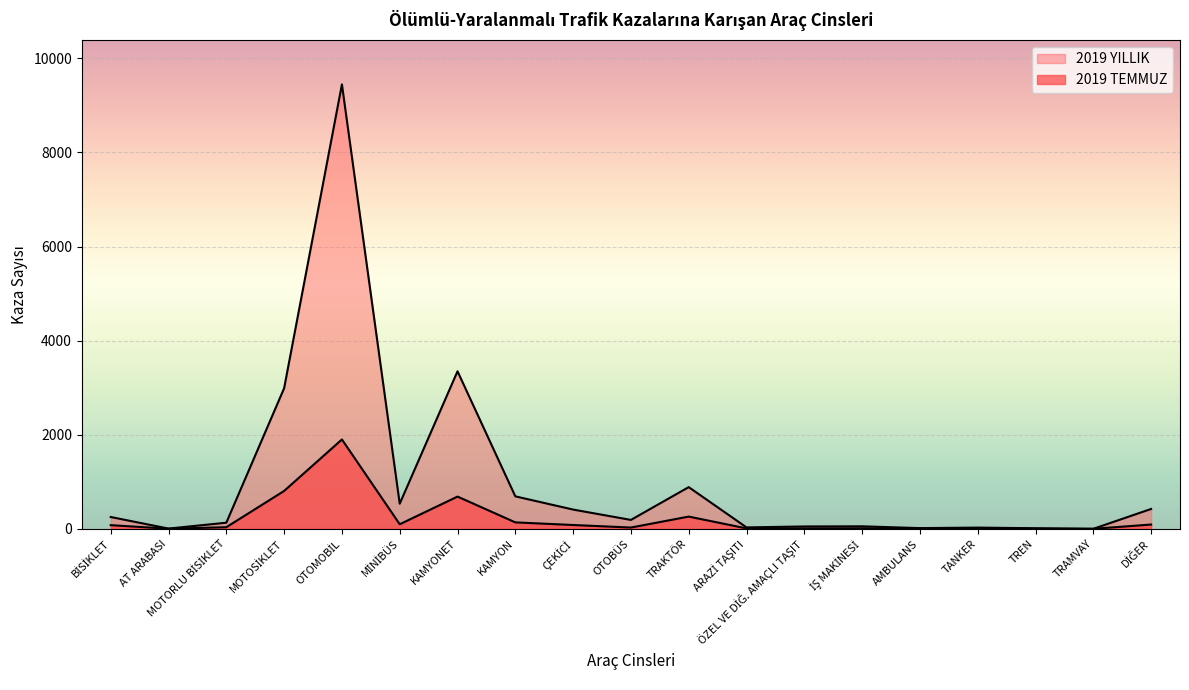

What is the sum of the 2019 YILLIK values at ARAZİ TAŞITI and TREN?

42